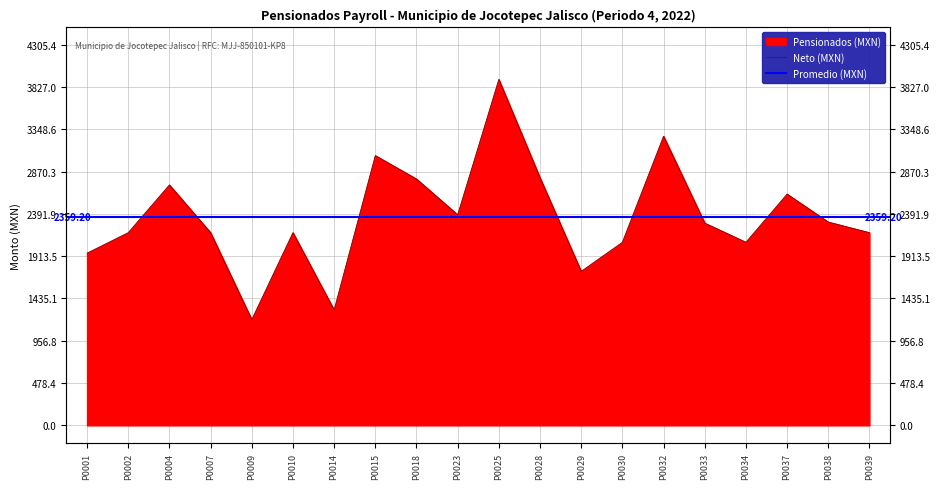

Which label corresponds to the largest value in the chart?

P0025